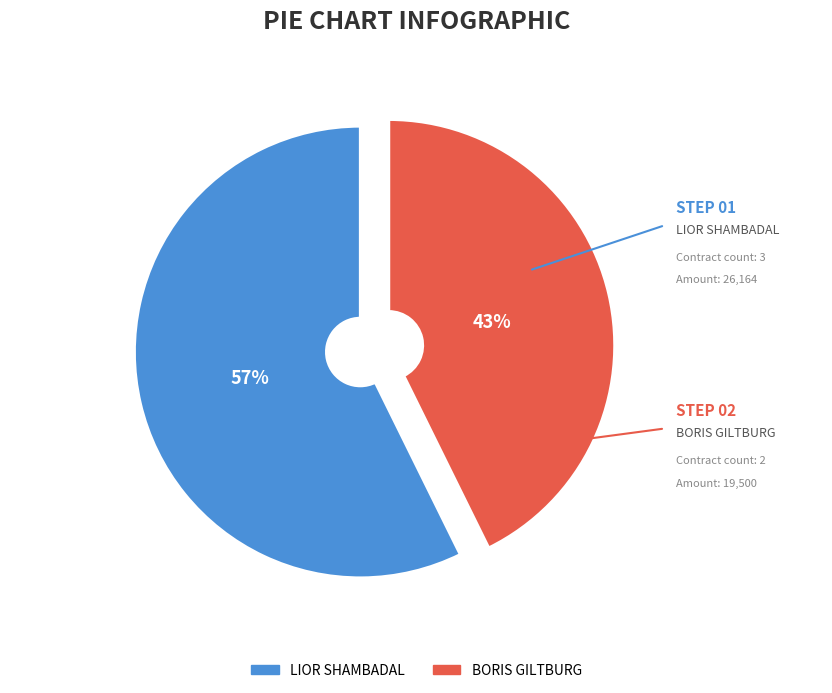

Which category accounts for the majority?

LIOR SHAMBADAL